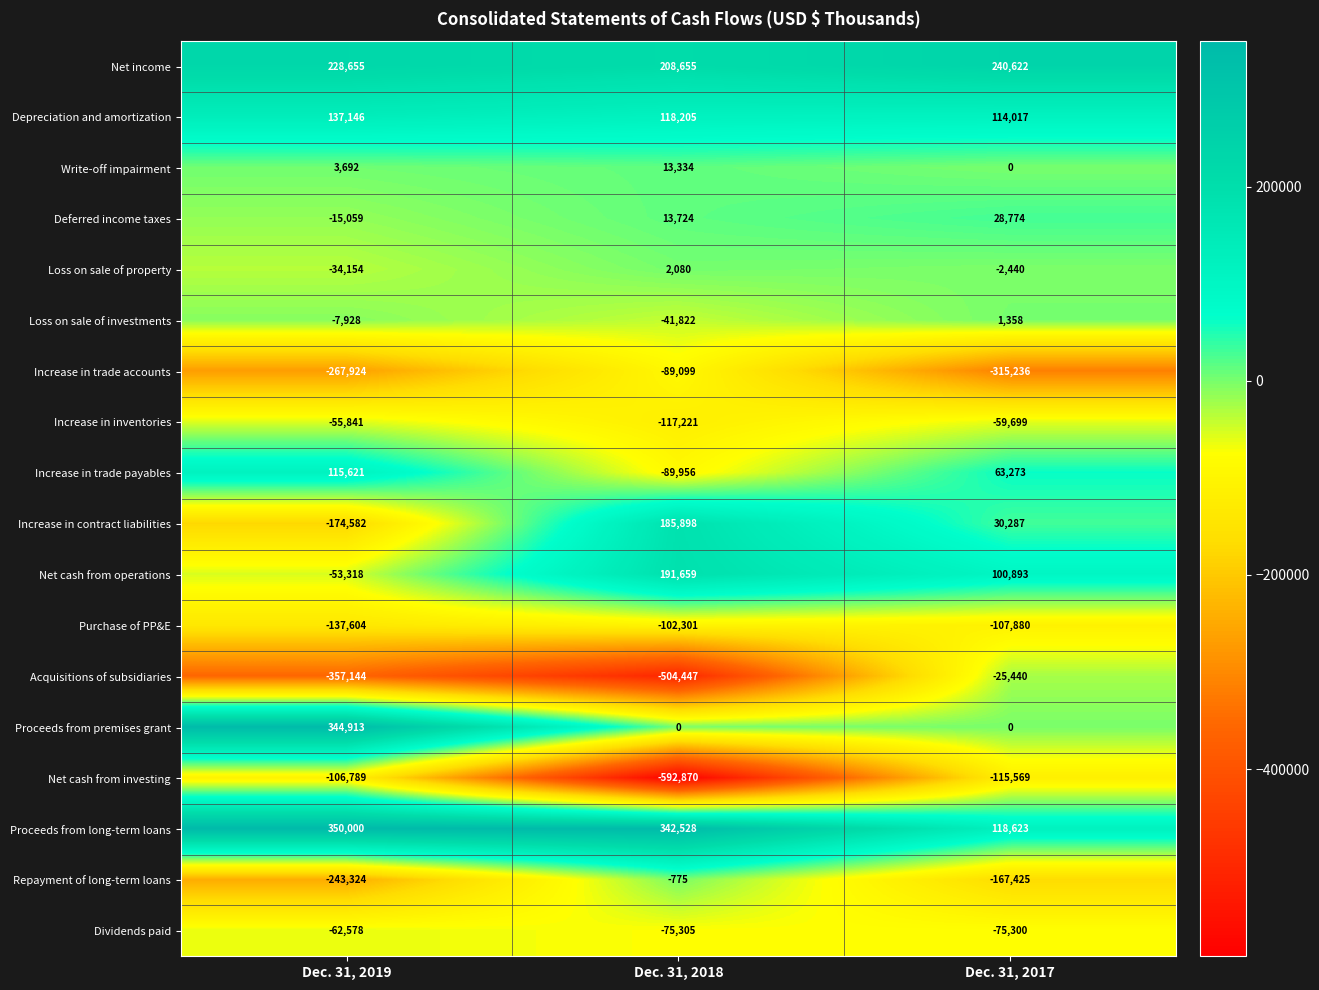

Count the Increase in trade accounts values in the range -315236 to -89099.

3